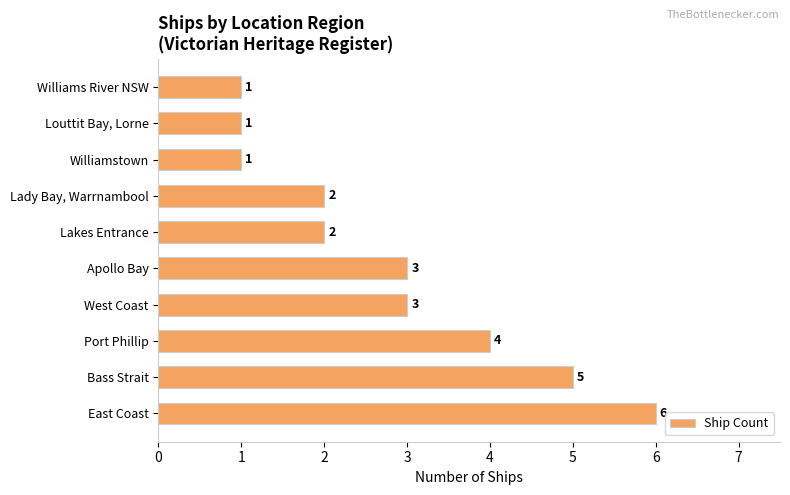

Does the chart contain stacked bars?

No